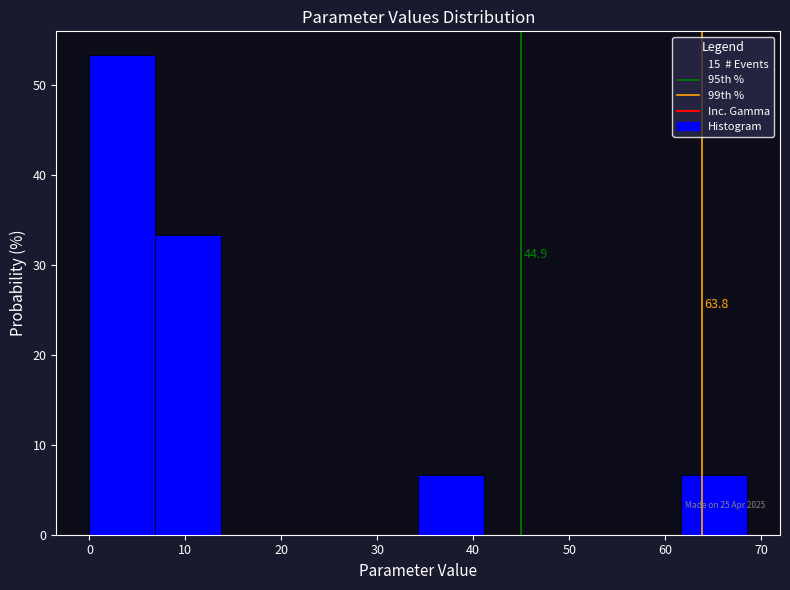

Which range on the x-axis has the tallest bar?

0 to 7